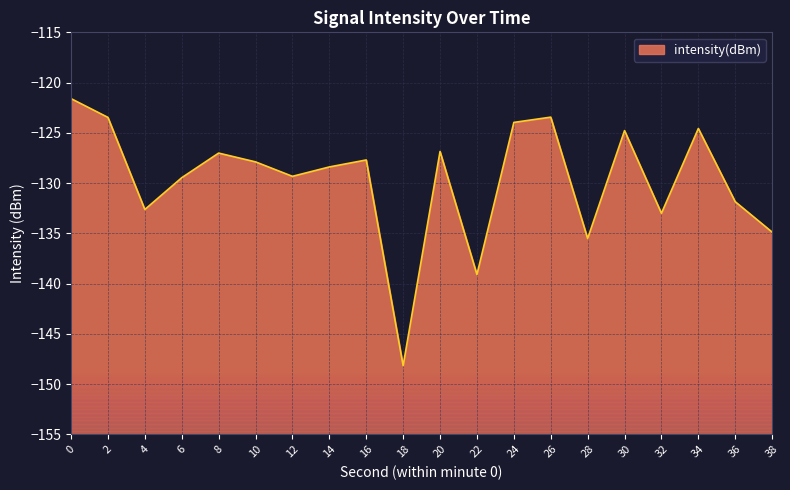

What is the sum of the values at 0 and 10?

-249.5